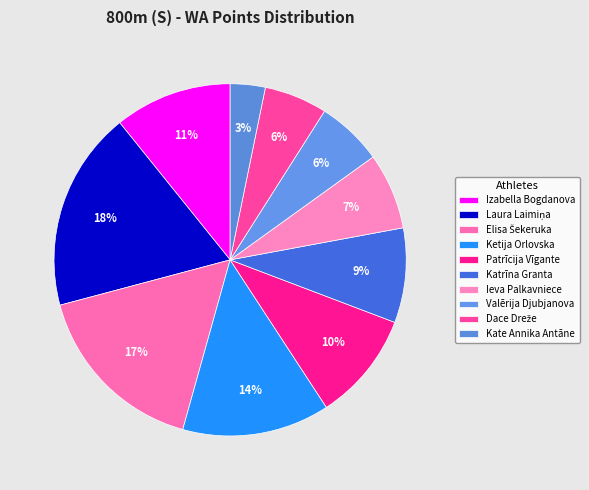

Does any single category account for the majority?

No